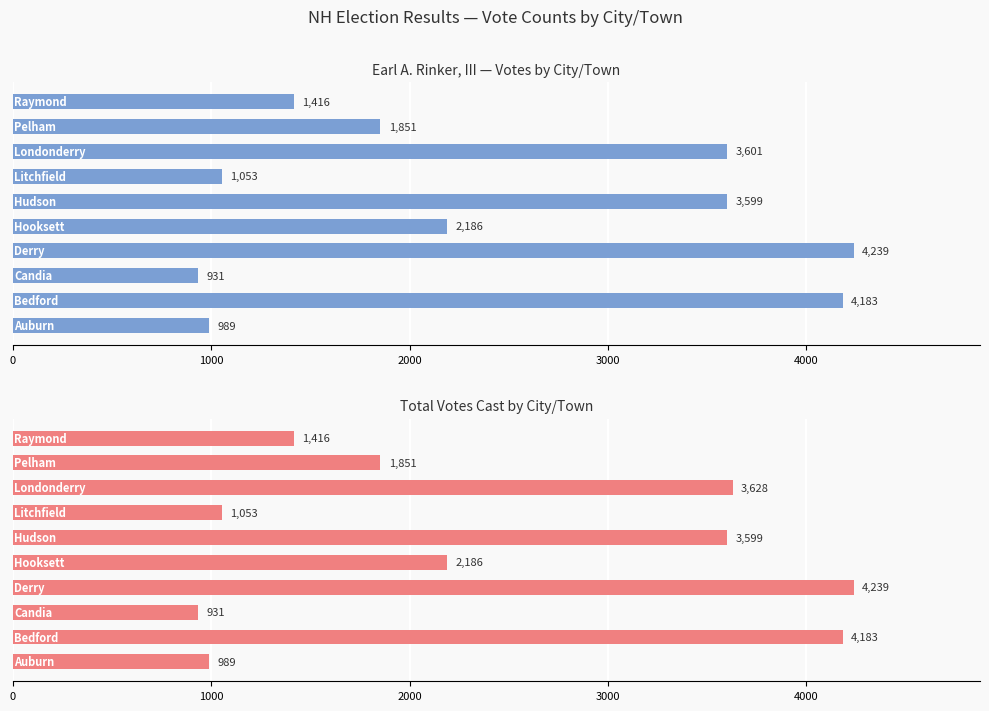

Are the bars horizontal?

Yes